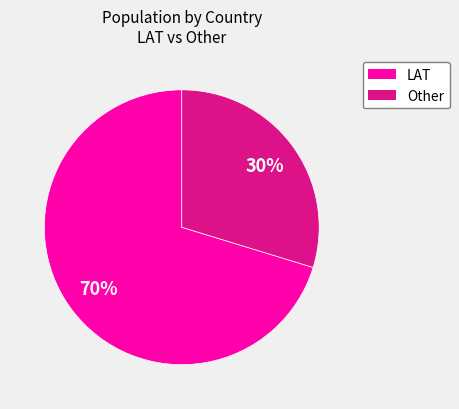

Approximately how many times larger is the value at Other compared to LAT?

0.4